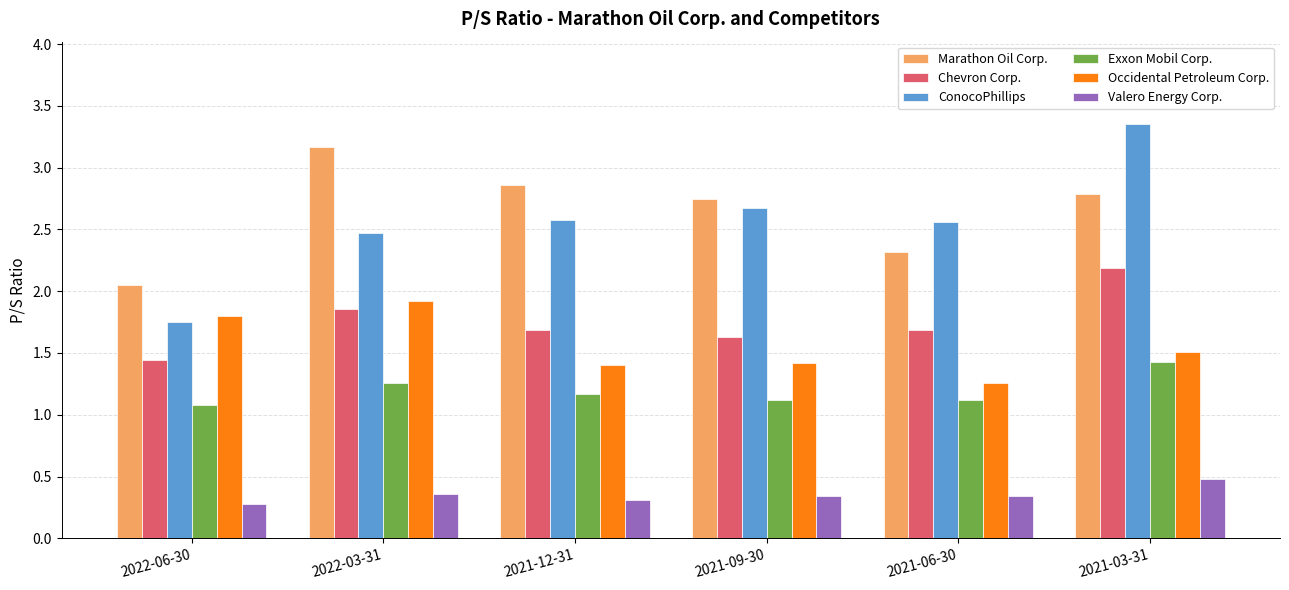

Which series changed the most between 2022-03-31 and 2021-09-30?

Occidental Petroleum Corp.